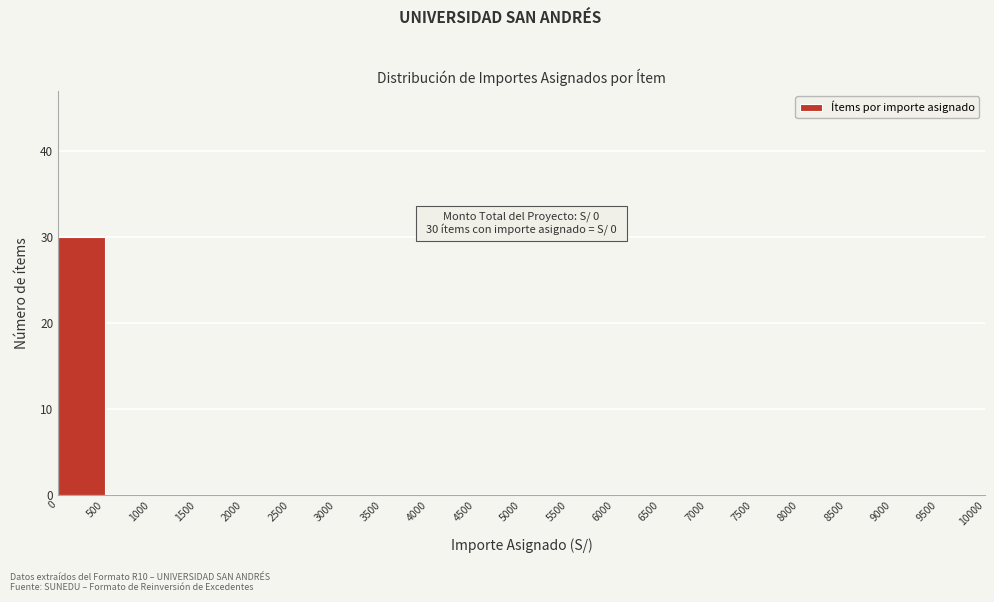

Which range on the x-axis has the tallest bar?

0 to 500